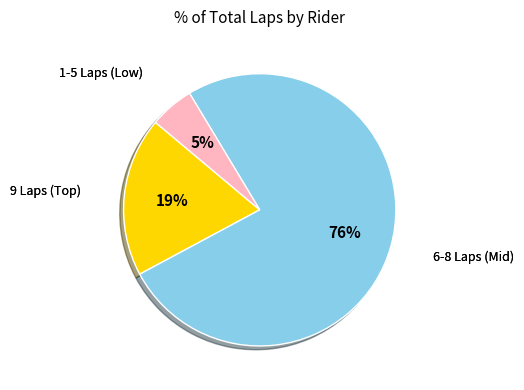

Is there a majority slice in this chart?

Yes